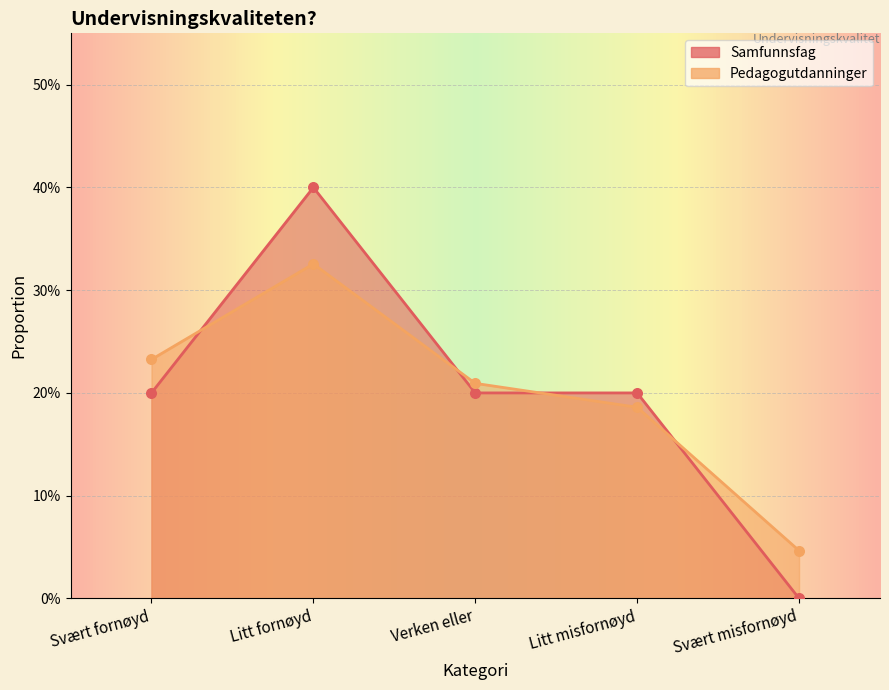

What is the total value across all series at Svært fornøyd?

0.4